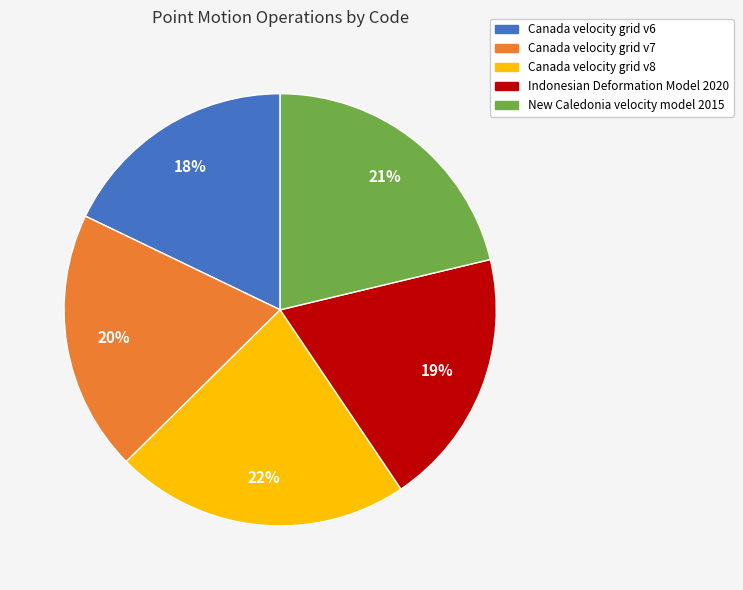

Which has a higher value, Canada velocity grid v7 or Canada velocity grid v8?

Canada velocity grid v8